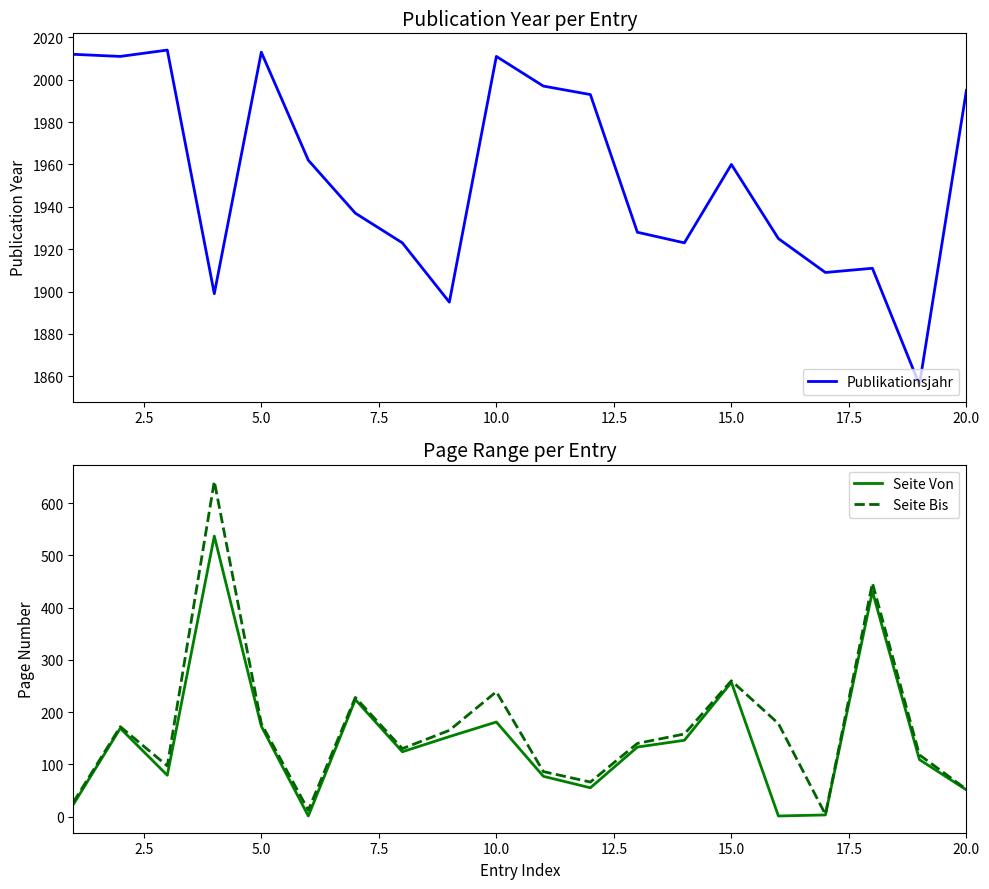

Which series has the largest total across all categories?

Publikationsjahr